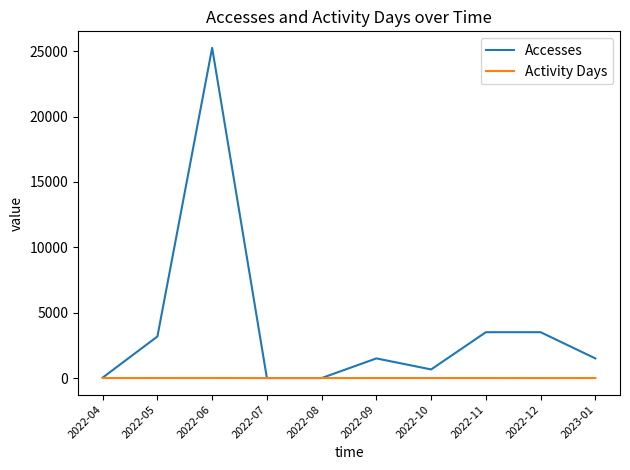

Read the Accesses value at 2022-06, to the nearest 10.

25250